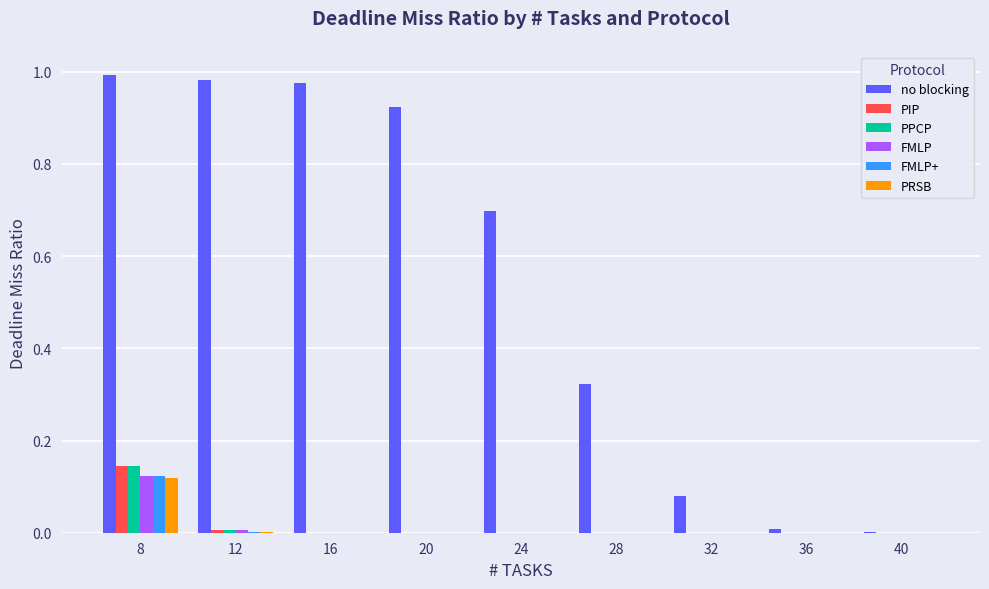

How many series are shown in this chart?

6